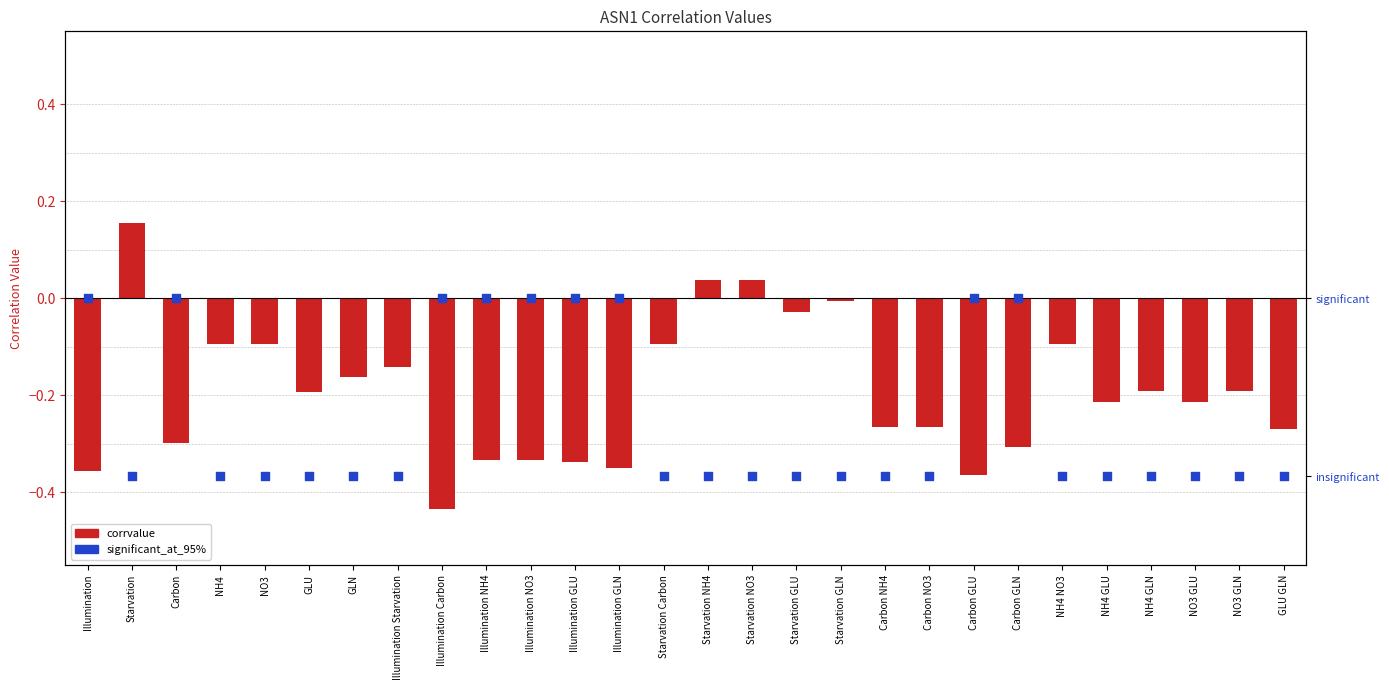

Which series has the largest total across all categories?

significant_at_95%